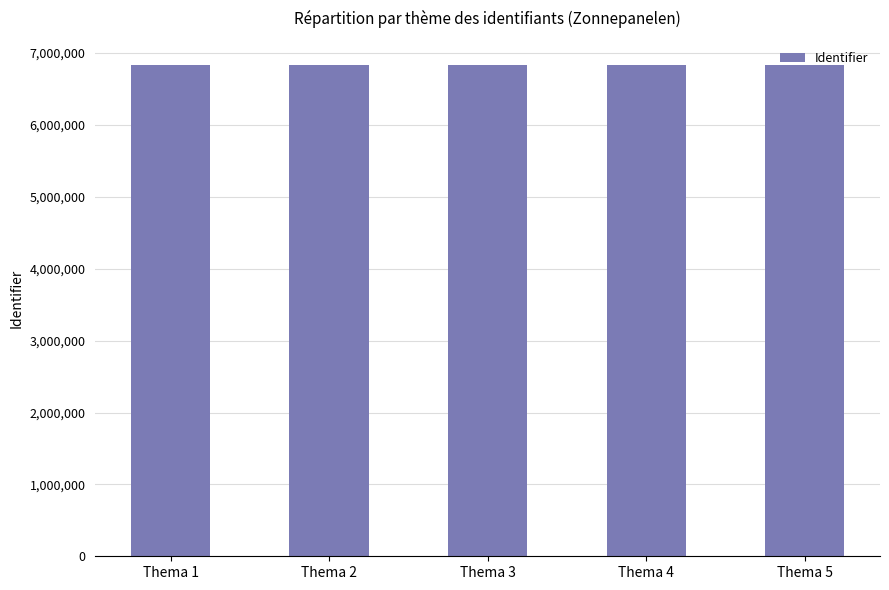

Read the value at Thema 3, to the nearest 10.

6830250